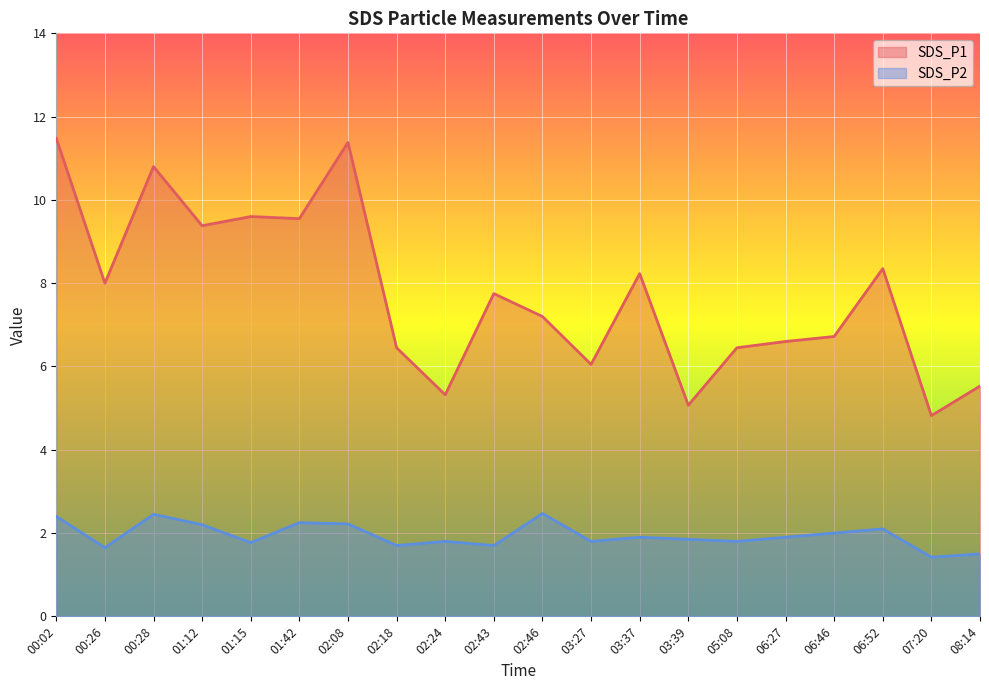

How many lines are shown in the chart?

2